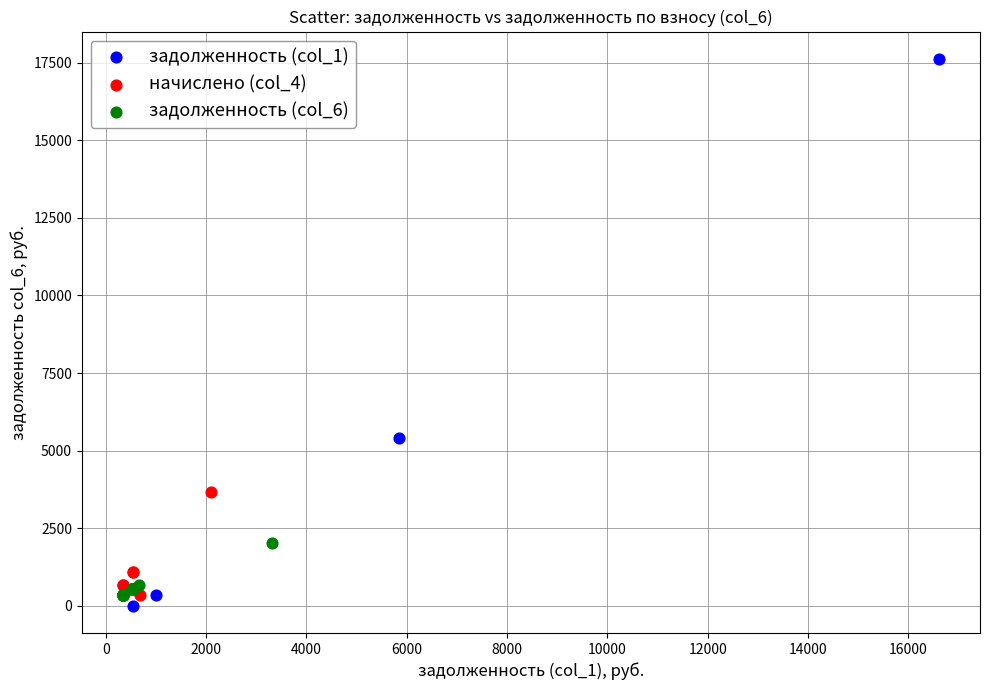

What are all the series names shown in the legend?

задолженность (col_1), начислено (col_4), задолженность (col_6)